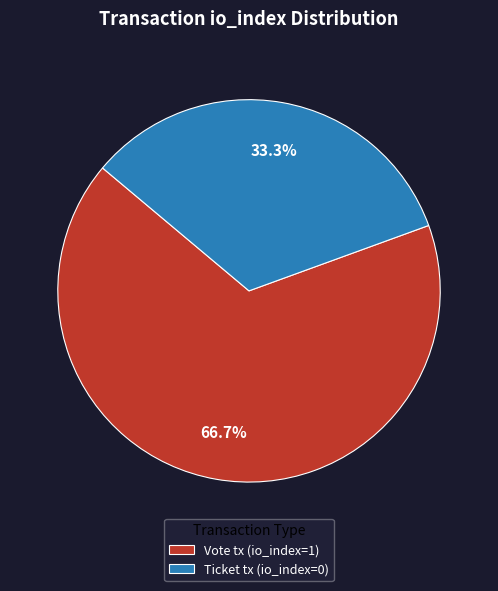

What is the majority slice?

Vote tx